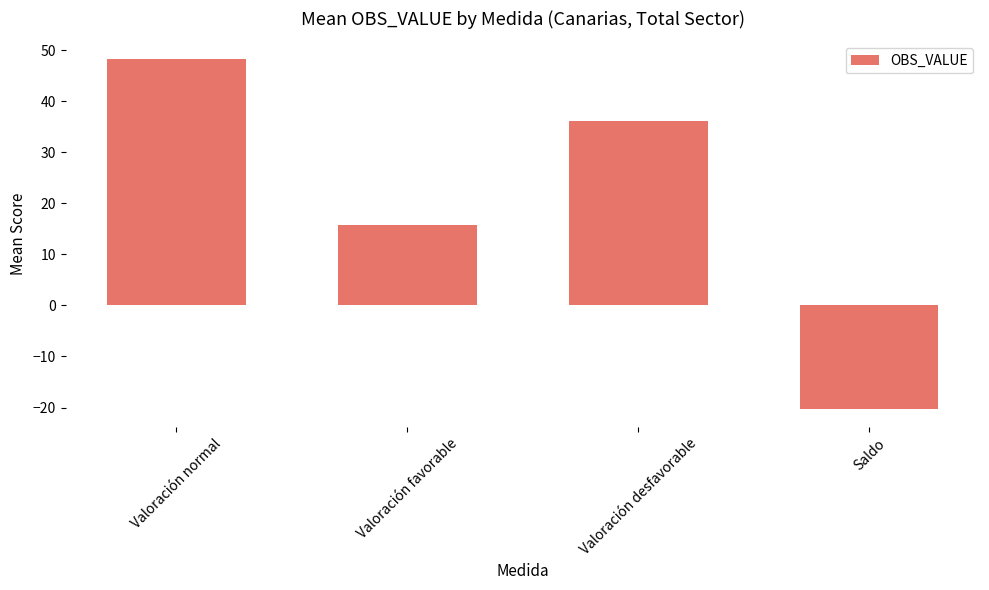

How many values are below zero?

1